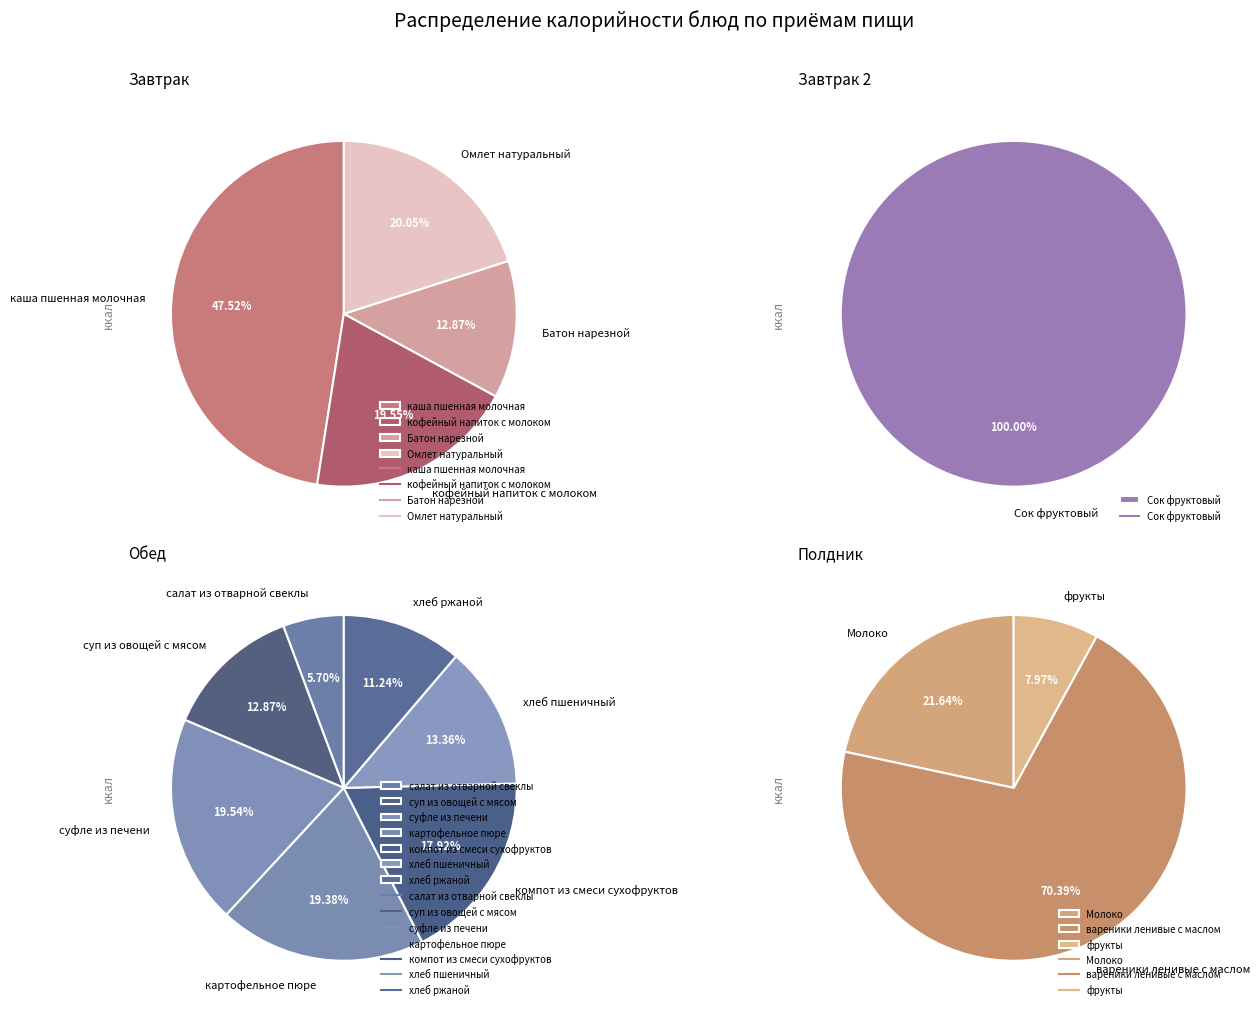

Approximately how many times larger is the value at хлеб ржаной compared to салат из отварной свеклы?

2.0